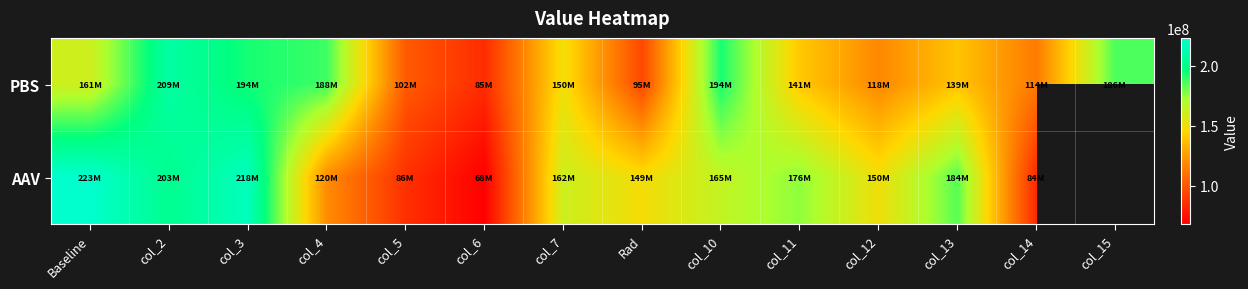

Which series has the largest range (max minus min)?

AAV